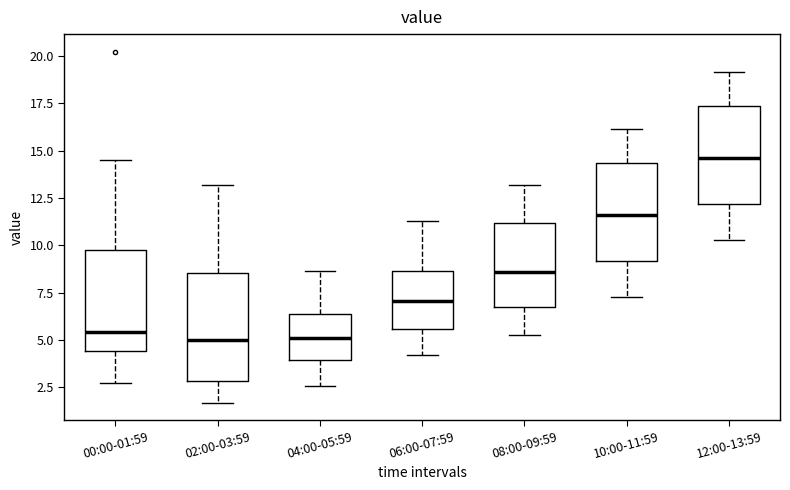

Reading left to right, transcribe this box plot: for each box, give where its median line is, the range the box spans, and where its two whiskers end, as read against the y-axis. The values are not printed on the chart, so give them approximately, as read against the axis.

00:00-01:59: median 5.5, box 4.5 to 10.0, whiskers 2.5 to 14.5
02:00-03:59: median 5.0, box 3.0 to 8.5, whiskers 1.5 to 13.0
04:00-05:59: median 5.0, box 4.0 to 6.5, whiskers 2.5 to 8.5
06:00-07:59: median 7.0, box 5.5 to 8.5, whiskers 4.0 to 11.5
08:00-09:59: median 8.5, box 7.0 to 11.0, whiskers 5.5 to 13.0
10:00-11:59: median 11.5, box 9.0 to 14.5, whiskers 7.5 to 16.0
12:00-13:59: median 14.5, box 12.0 to 17.5, whiskers 10.5 to 19.0